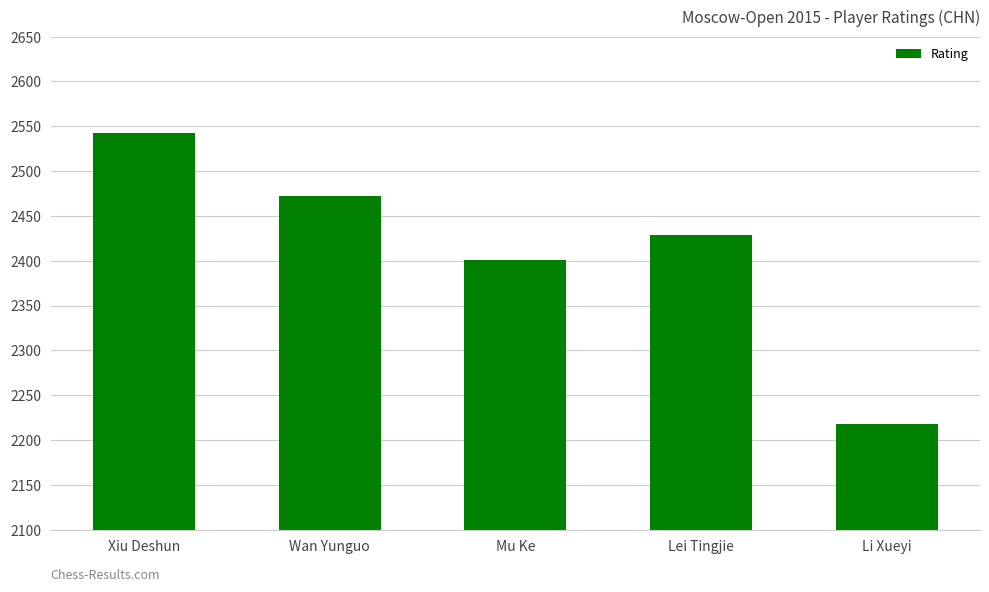

Reading right to left, transcribe all the data shown in this chart.

Li Xueyi=2218	Lei Tingjie=2429	Mu Ke=2401	Wan Yunguo=2472	Xiu Deshun=2543